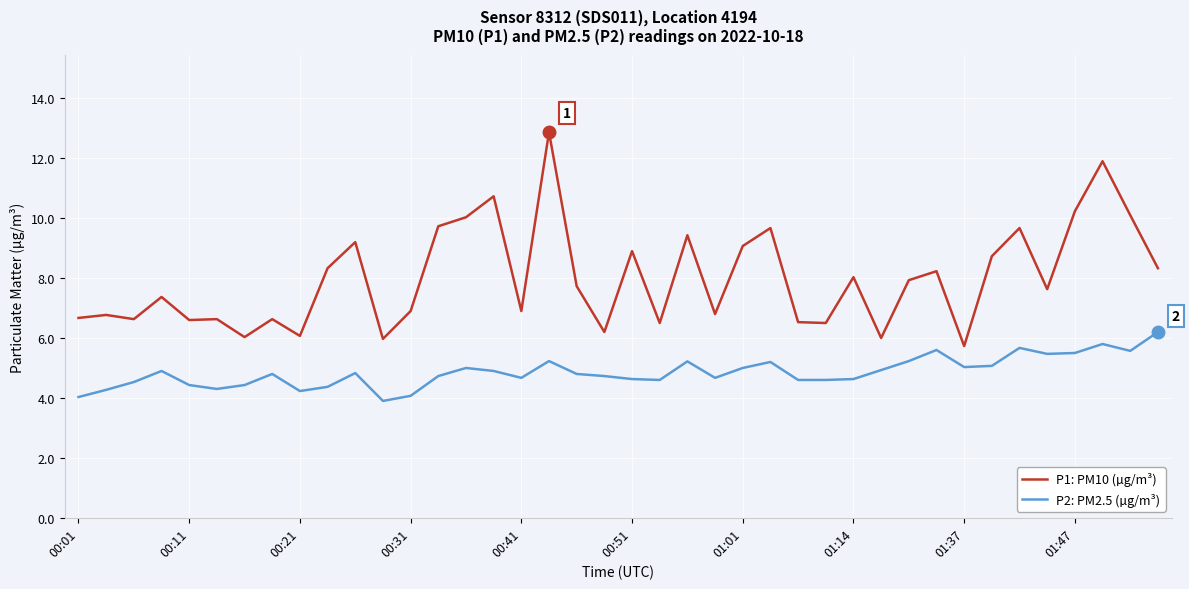

True or false: P2: PM2.5 (µg/m³) and P1: PM10 (µg/m³) intersect in this chart.

False